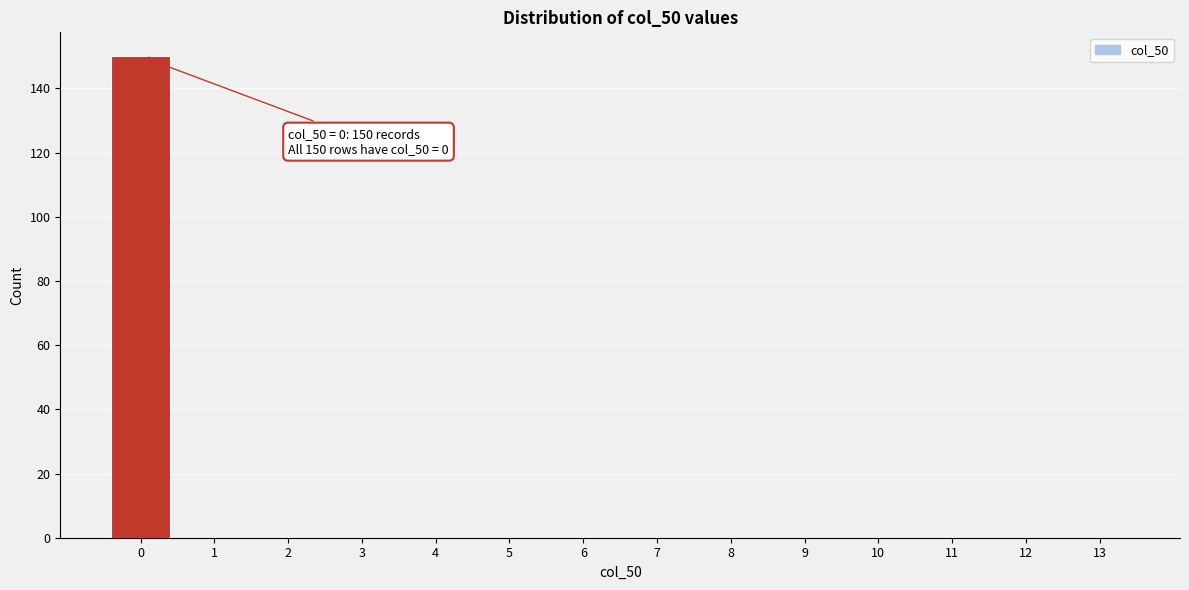

Reading left to right, what are all the values shown in this chart?

0=150	1=0	2=0	3=0	4=0	5=0	6=0	7=0	8=0	9=0	10=0	11=0	12=0	13=0